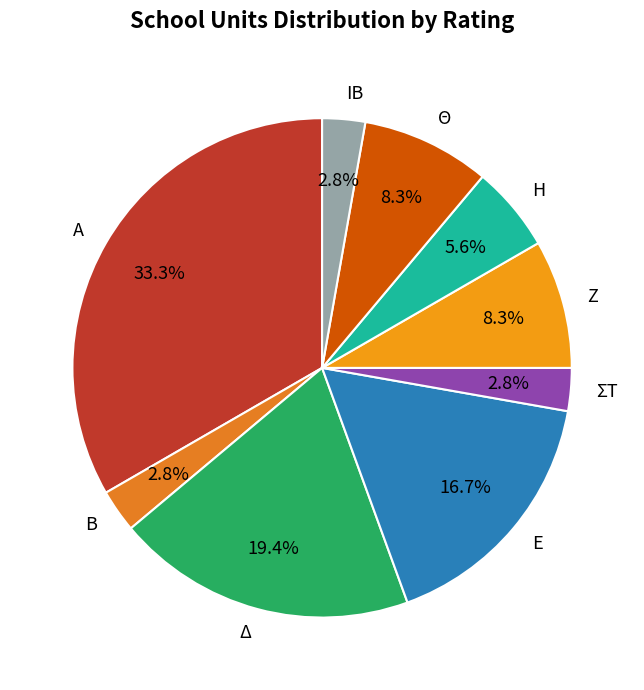

Which has a higher value, Ε or Ζ?

Ε